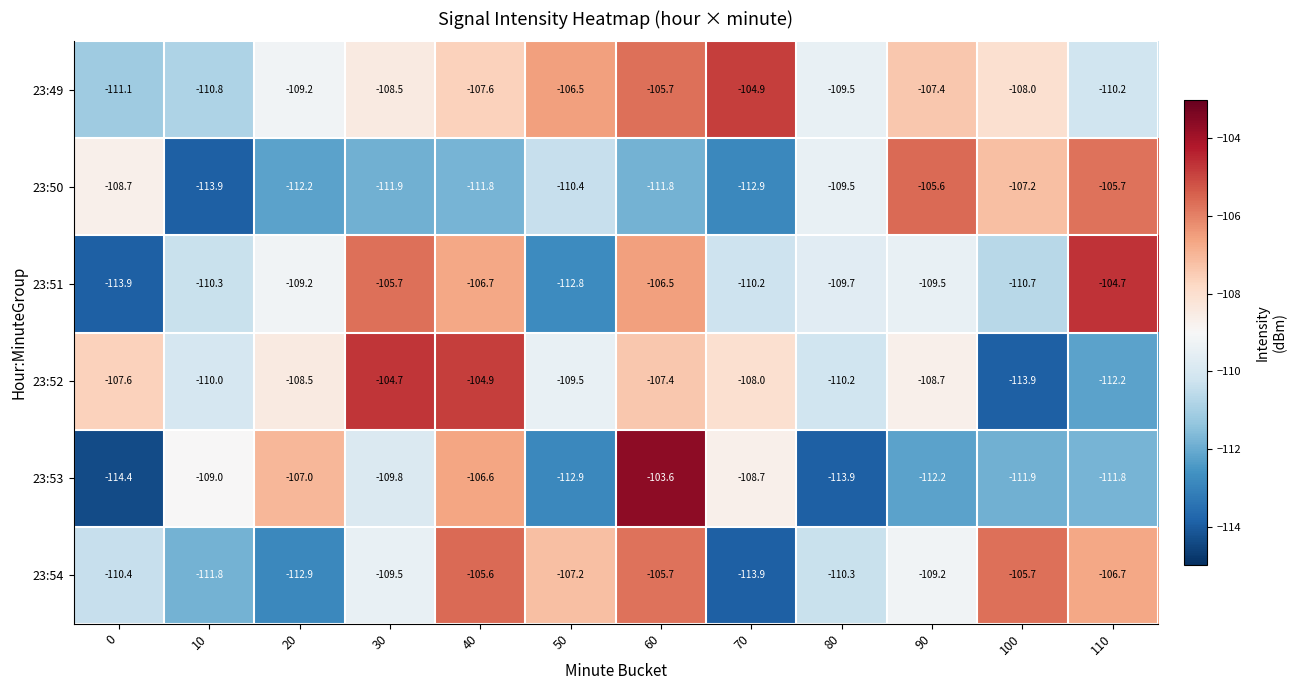

Is it true that 23:53 equals -108.7 at 70?

True